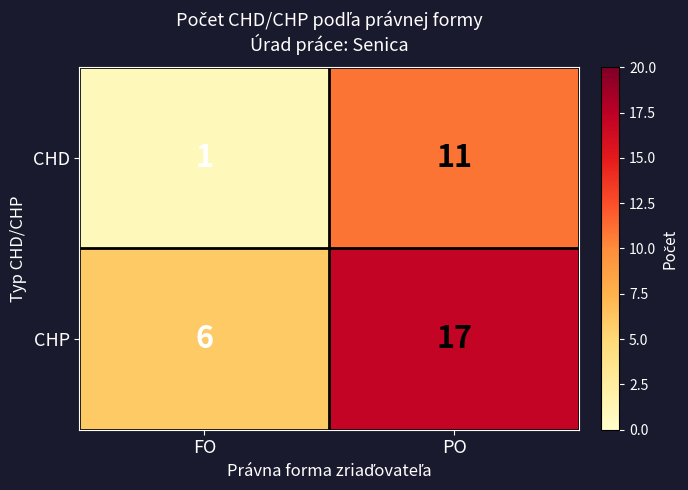

Which series has the largest total across all categories?

CHP